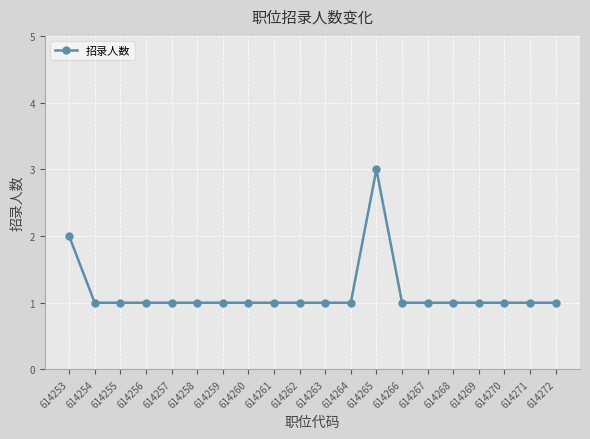

Which has a higher value, 614253 or 614268?

614253